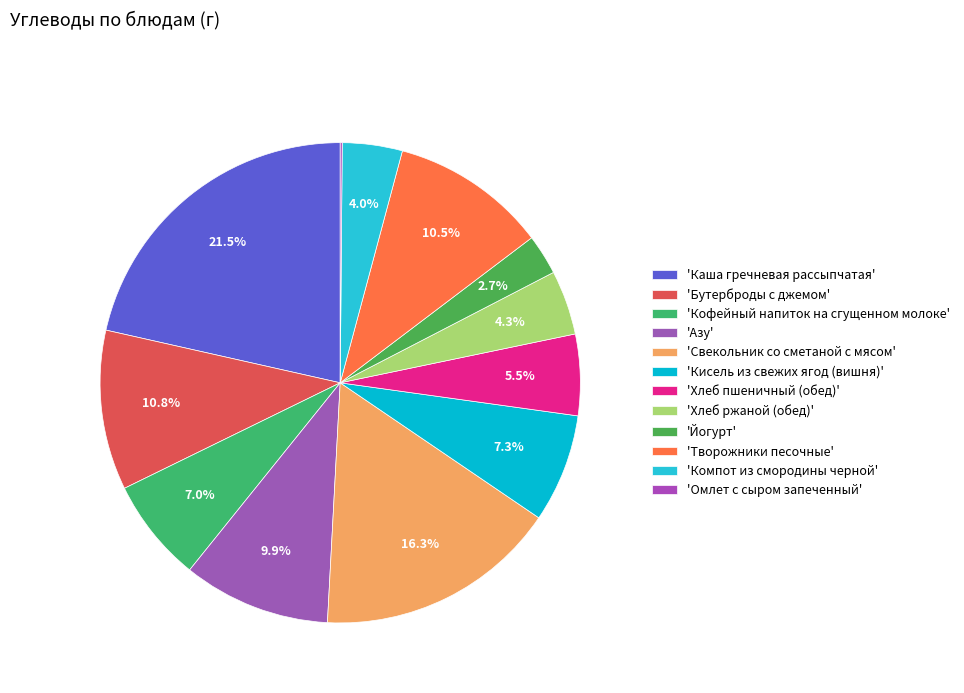

Count the number of slices in the pie.

12